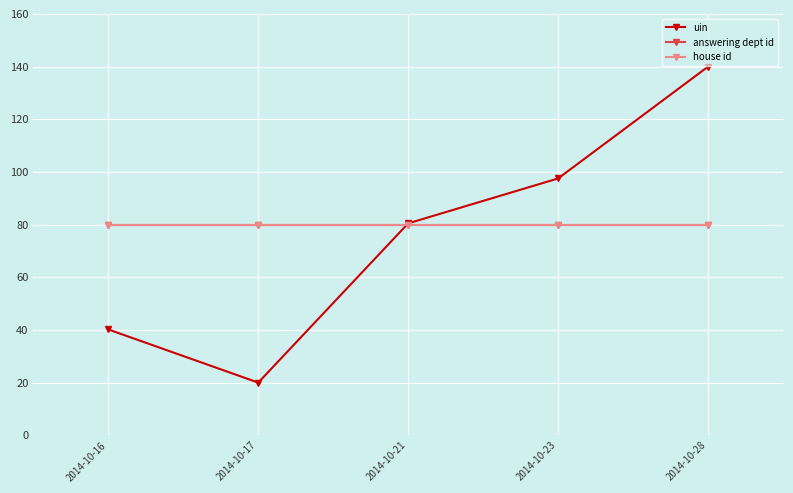

In uin, how many points are lower than both neighbors (excluding endpoints)?

1